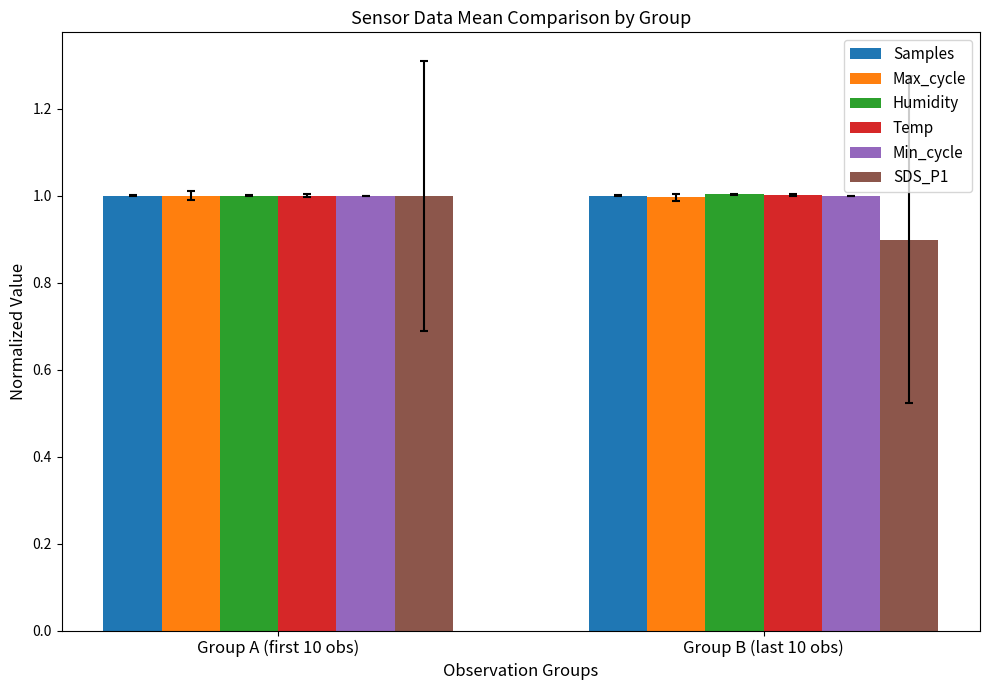

List the labels in order of SDS_P1 value, smallest first.

Group B (last 10 obs), Group A (first 10 obs)